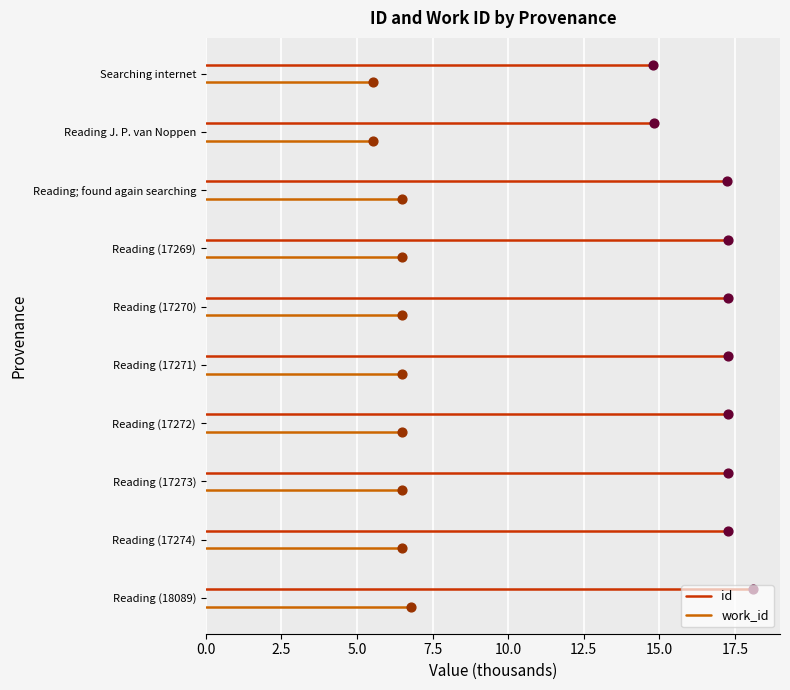

Which series has the widest spread of Y values?

id